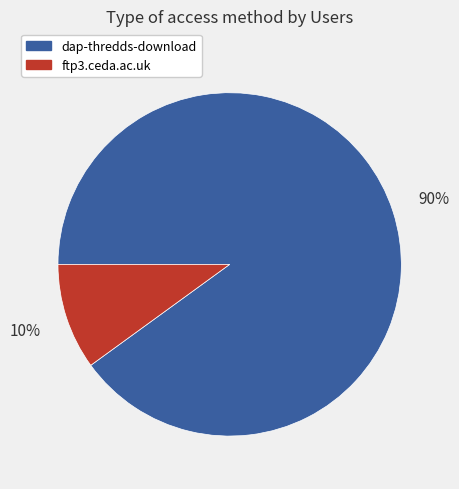

To the nearest percent, what is the average slice percentage?

50%